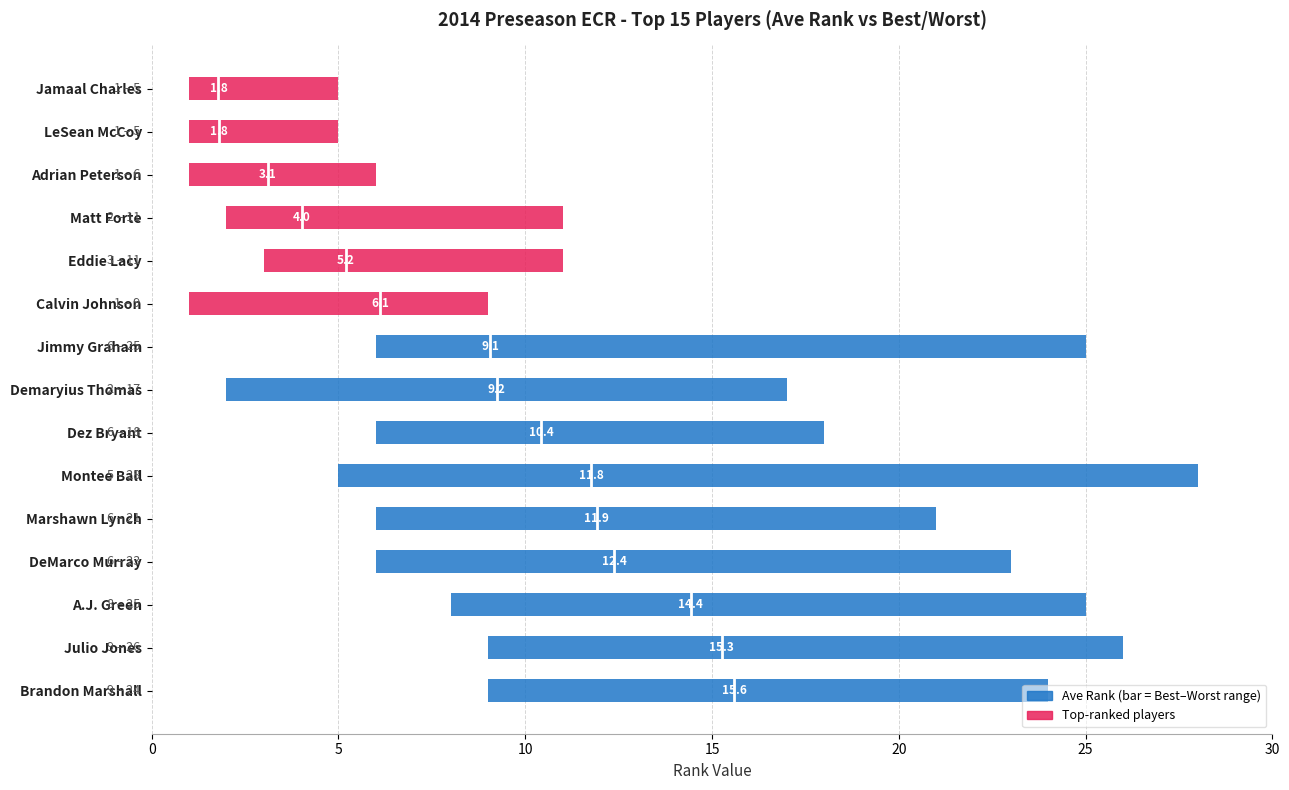

Where does the Best Rank series first go above 5?

Jimmy Graham